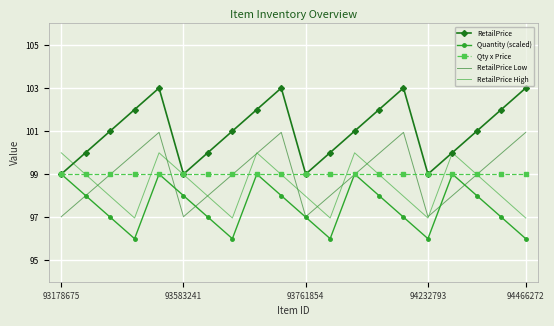

Count the number of categories in the chart.

20